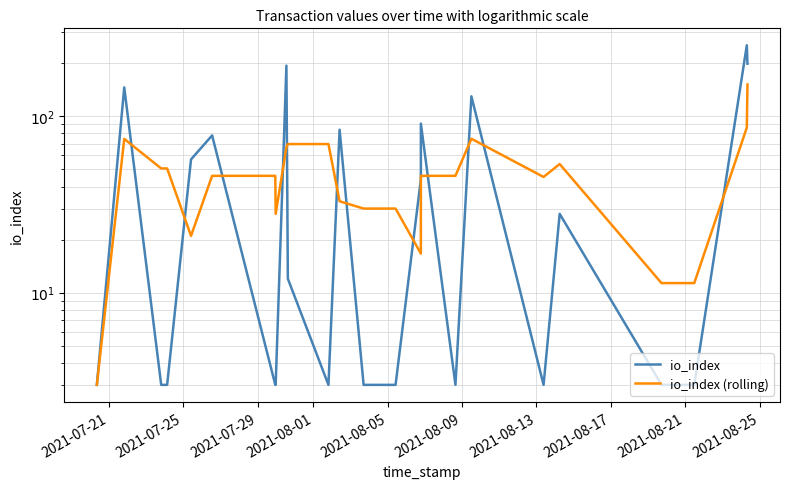

At which label does io_index first exceed 12?

2021-07-25